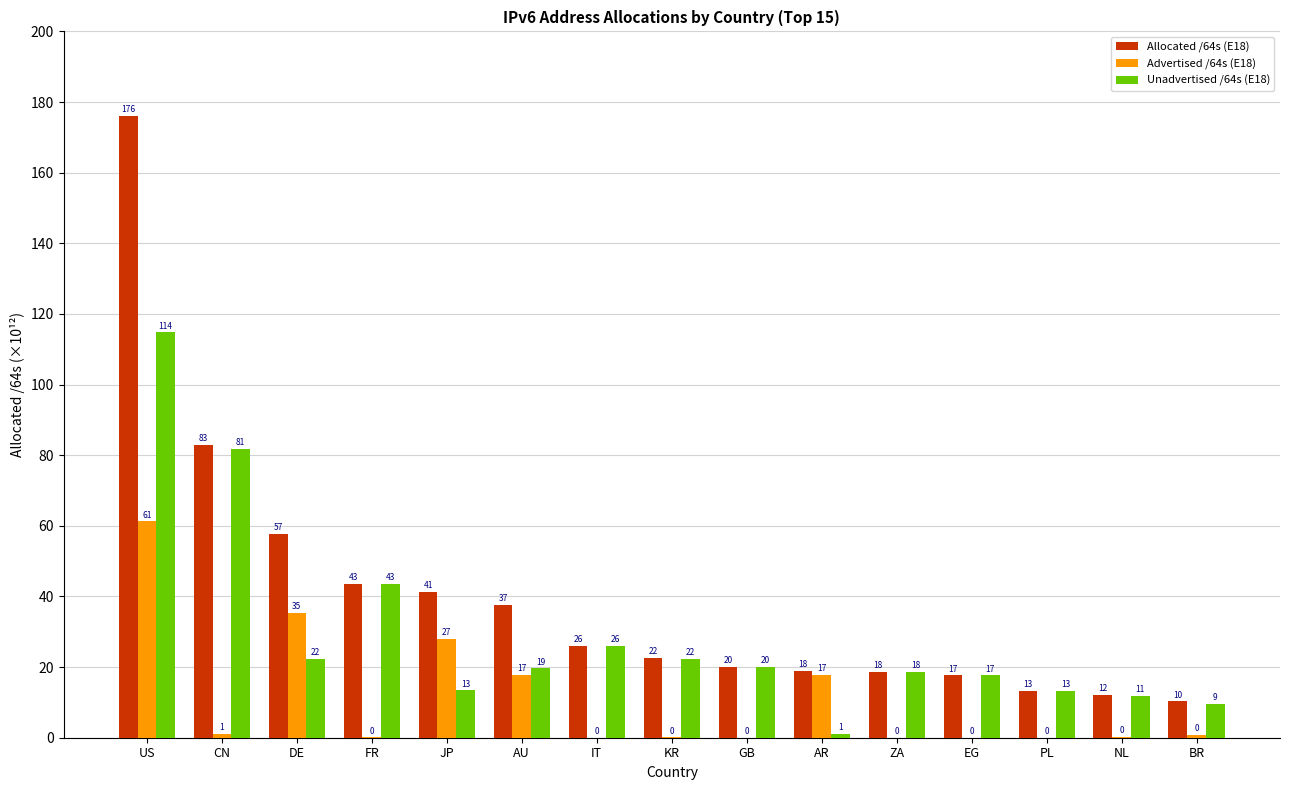

What is the sum of the Unadvertised /64s (E18) values at KR and ZA?

41.0